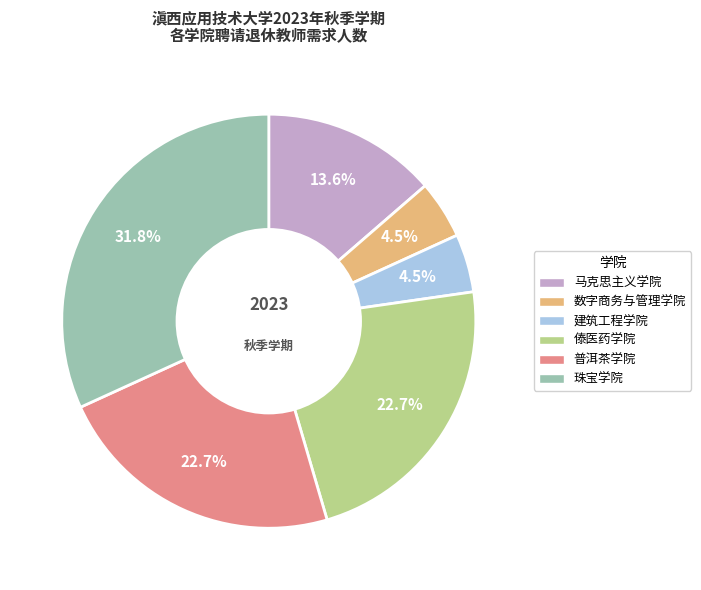

What percentage is the 普洱茶学院 slice, to the nearest percent?

23%